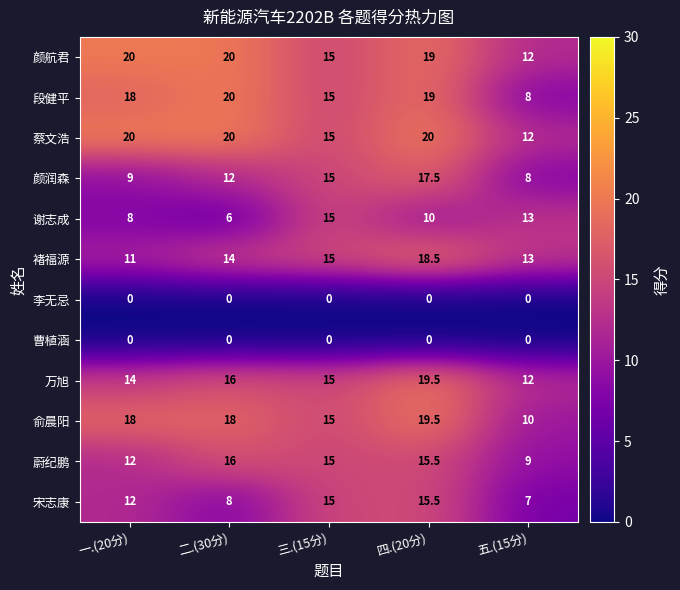

The 李无忌 series shows 0.0 at 一.(20分). True or false?

True